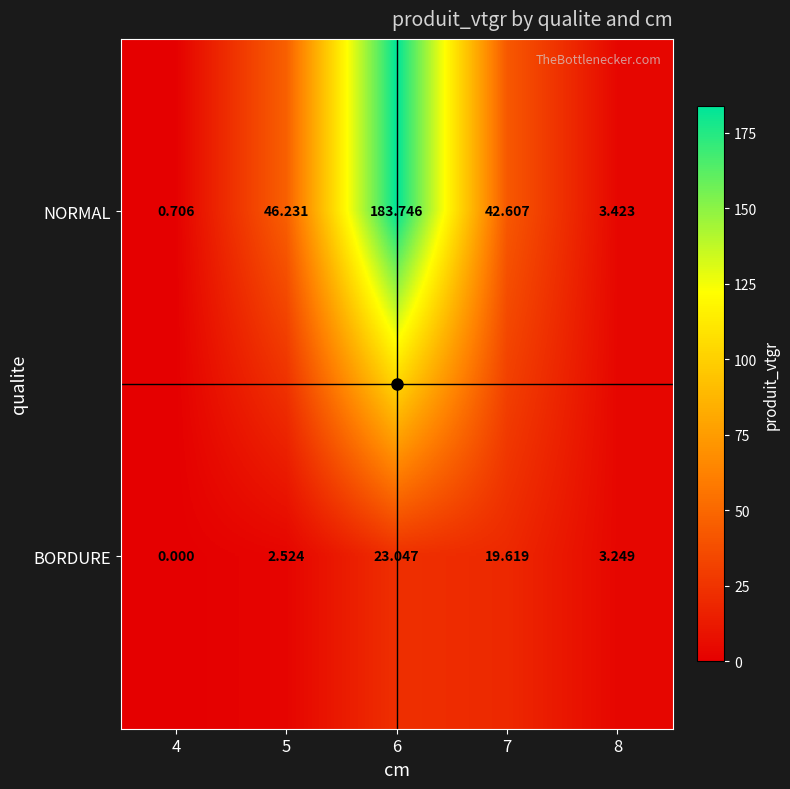

Which series changed the most between 4 and 5?

NORMAL